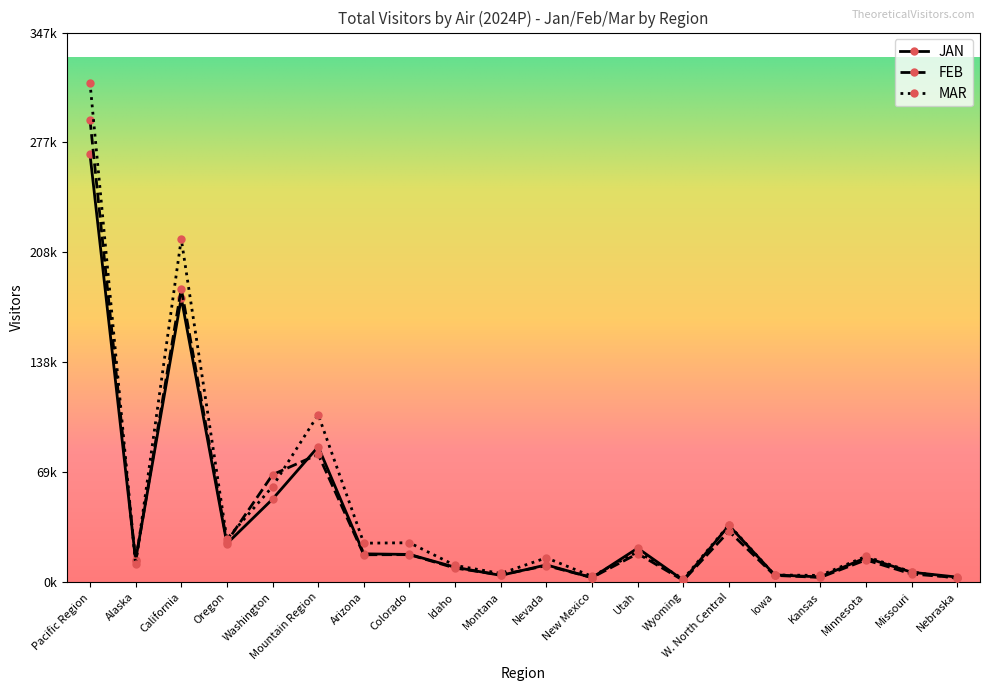

What are all the series names shown in the legend?

JAN, FEB, MAR